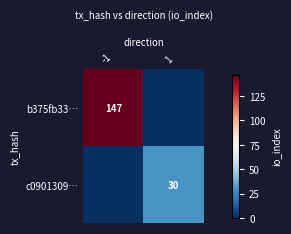

True or false: b375fb33… has a value of 147 at -1.

True